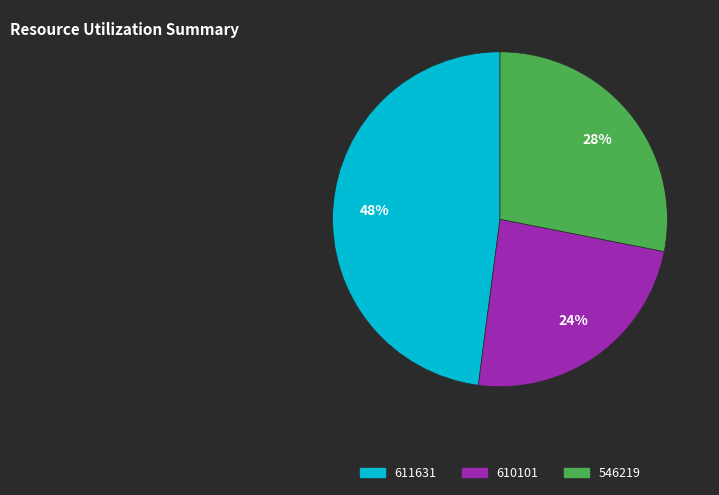

Does any single category account for the majority?

No